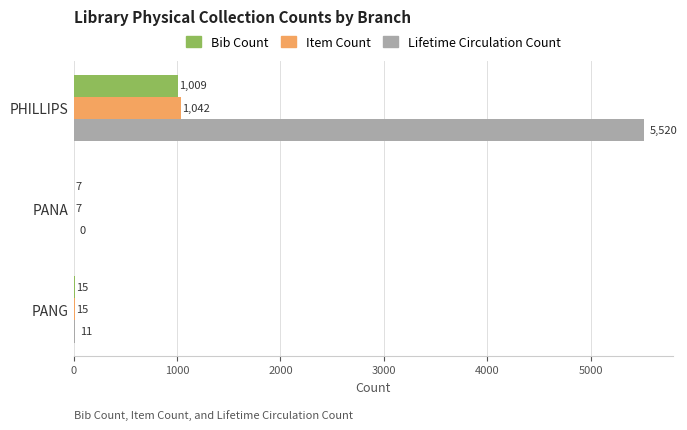

The value of Bib Count at PANA is 7. True or false?

True